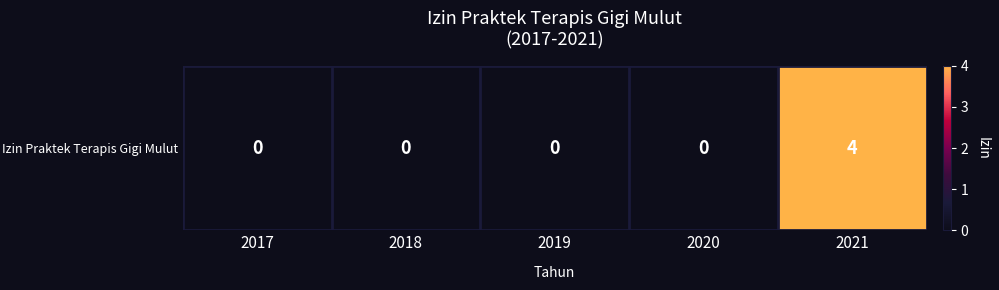

The value at 2019 is 0. True or false?

True